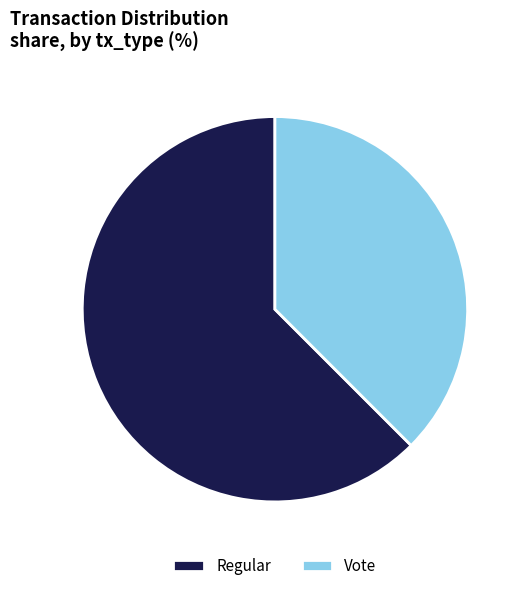

True or false: Regular accounts for 62% of the total.

True